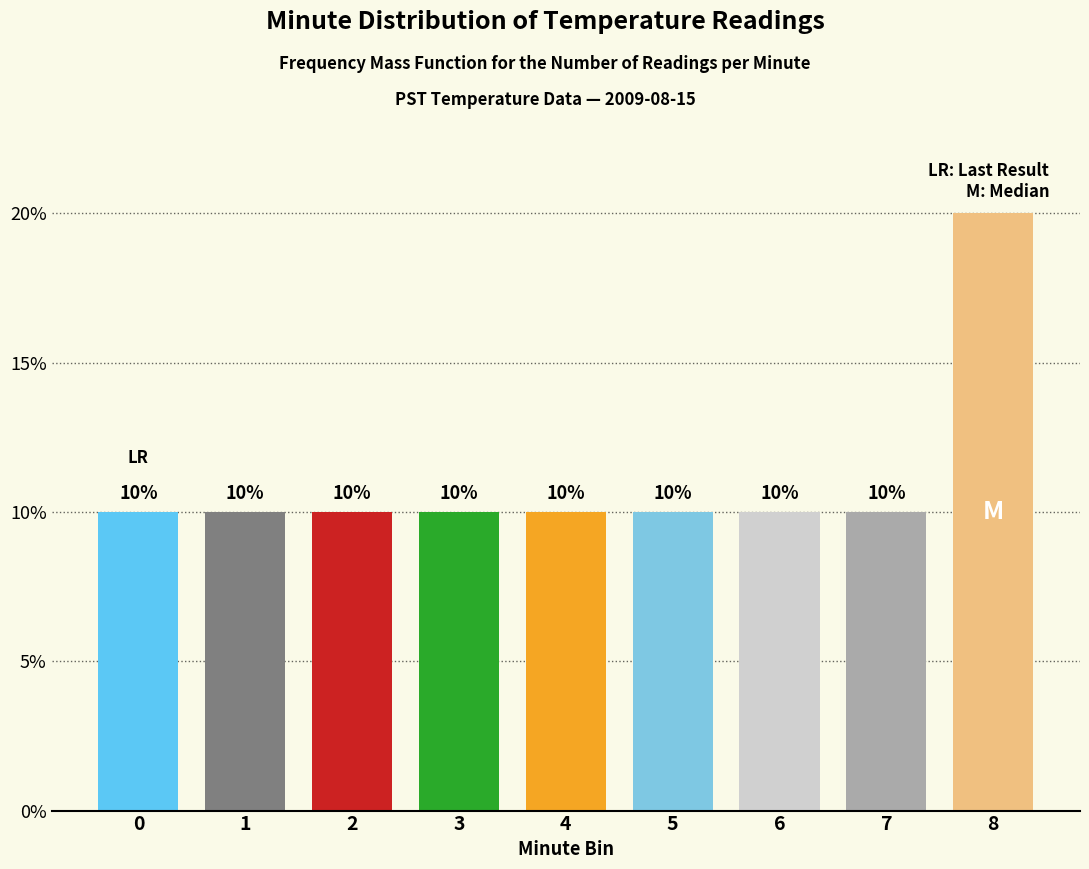

Reading right to left, list all the values displayed in this chart.

8=20	7=10	6=10	5=10	4=10	3=10	2=10	1=10	0=10